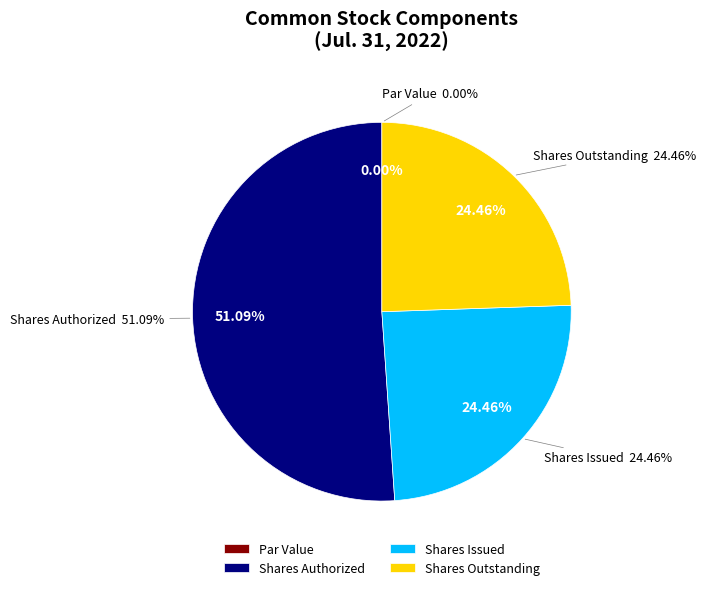

Combined, do Common Stock, Par Value and Common Stock, Shares Issued account for over 50%?

No